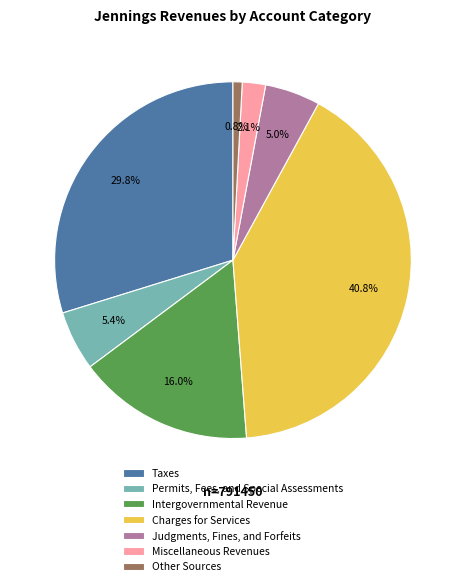

What is the total percentage of Judgments, Fines, and Forfeits and Charges for Services?

45.8%